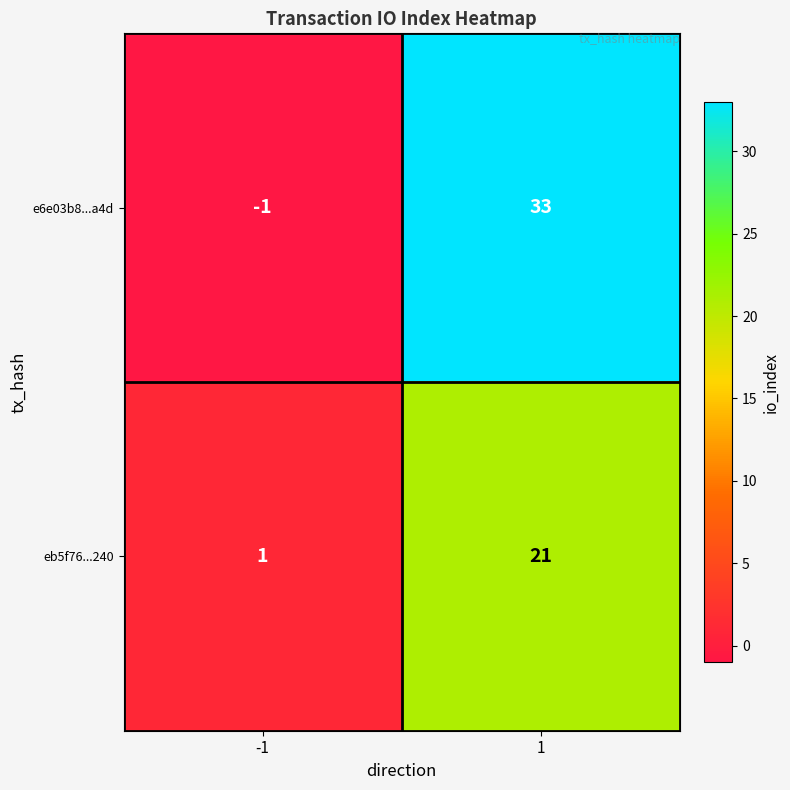

What is the spread (max minus min) of values at 1?

12